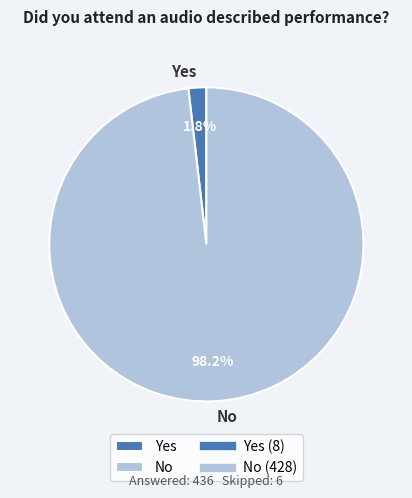

Is it true that No is 98% of the pie?

True